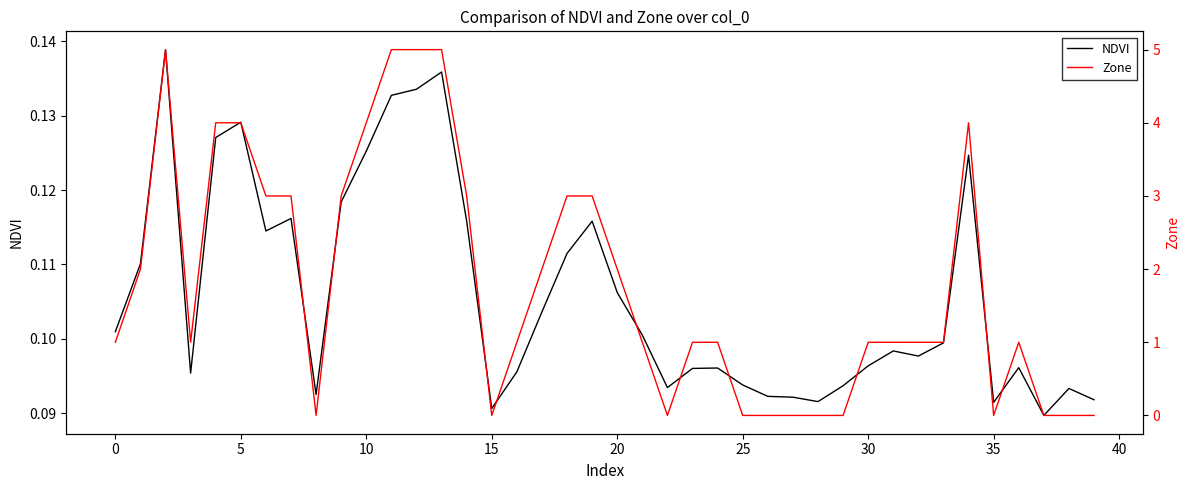

Count the NDVI values in the range 0 to 1.

40